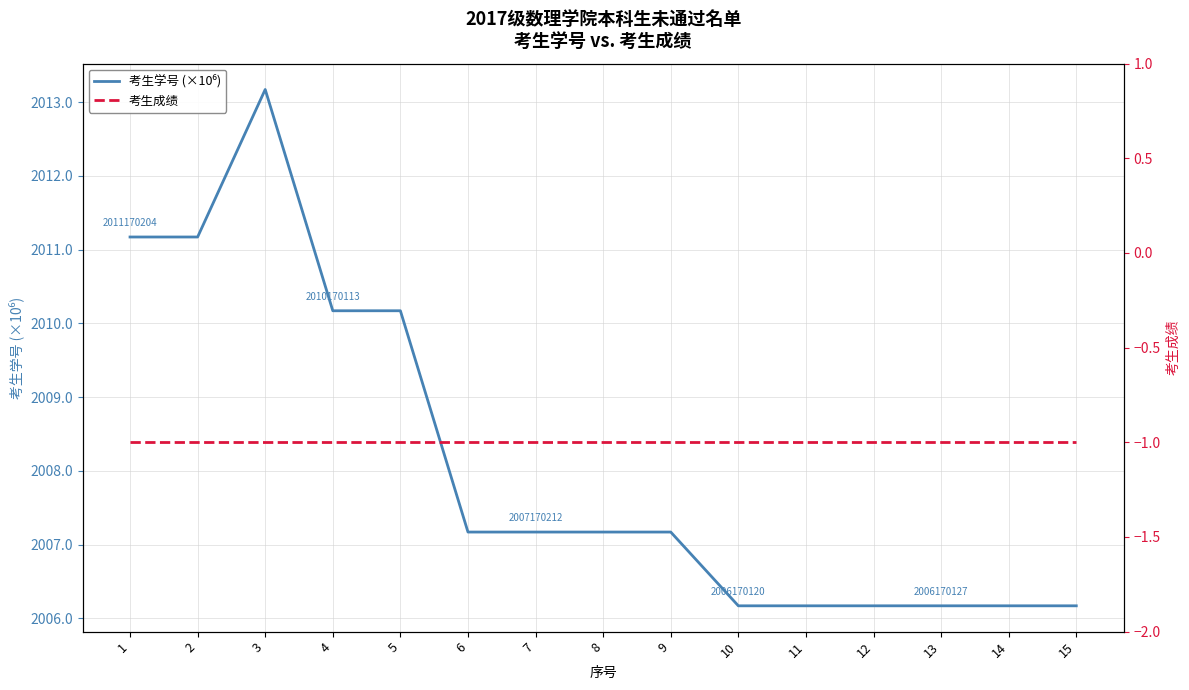

True or false: 考生学号 (×10⁶) has a value of 2007.2 at 7.

True